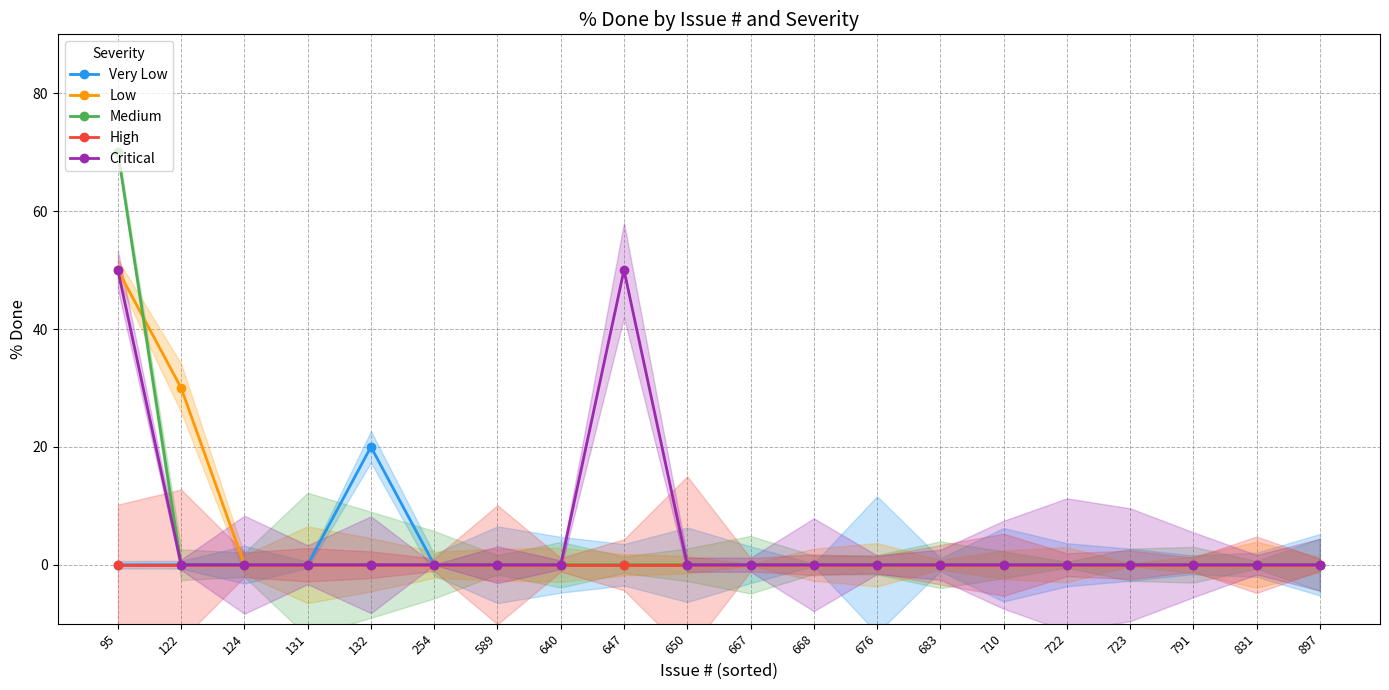

Reading left to right, transcribe all the data shown in this chart.

Very Low: 0	0	0	0	20	0	0	0	0	0	0	0	0	0	0	0	0	0	0	0
Low: 50	30	0	0	0	0	0	0	0	0	0	0	0	0	0	0	0	0	0	0
Medium: 70	0	0	0	0	0	0	0	0	0	0	0	0	0	0	0	0	0	0	0
High: 0	0	0	0	0	0	0	0	0	0	0	0	0	0	0	0	0	0	0	0
Critical: 50	0	0	0	0	0	0	0	50	0	0	0	0	0	0	0	0	0	0	0